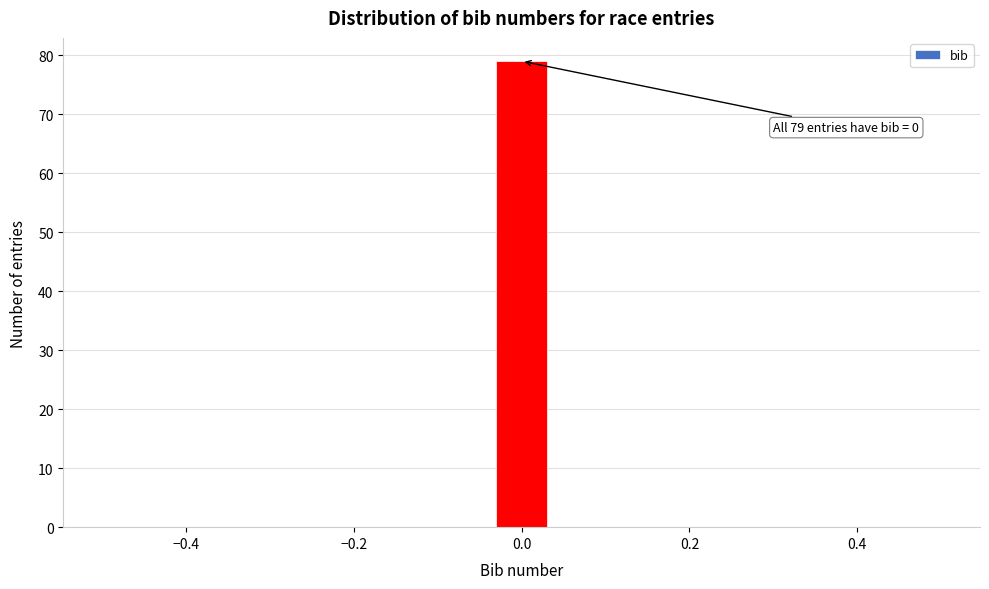

Read against the x-axis, roughly where is the centre of the tallest bar?

0.00